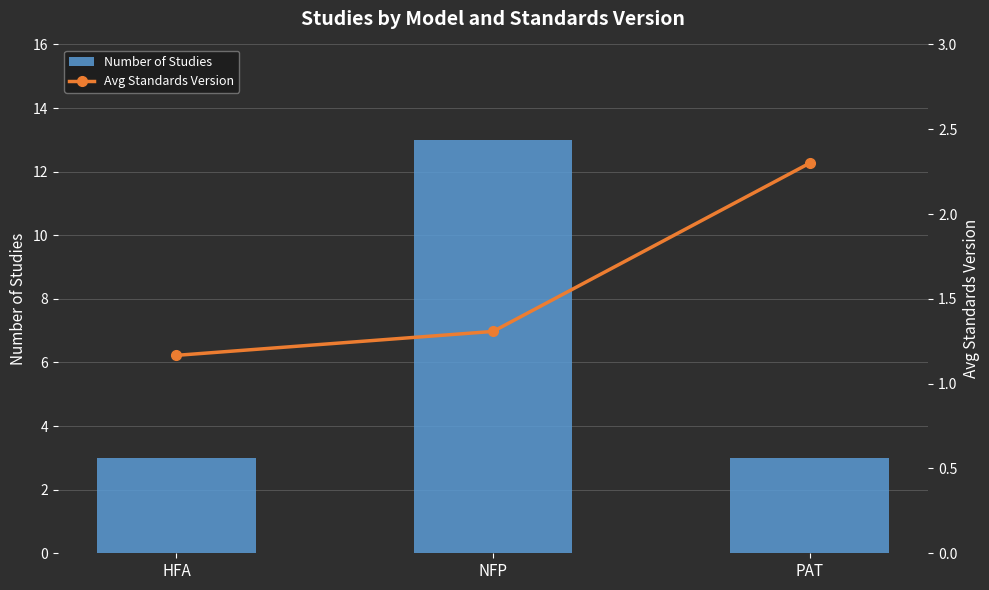

Count the Number of Studies values in the range 3 to 13.

3